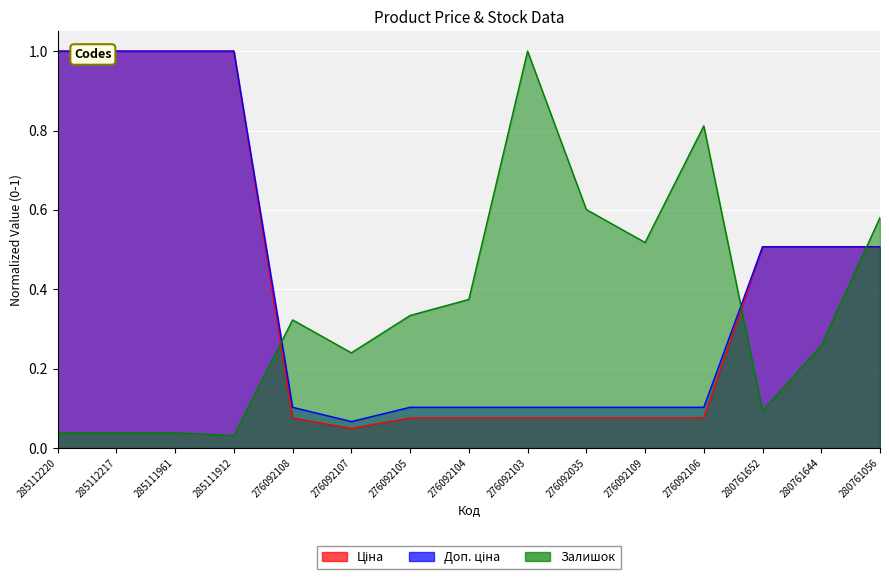

True or false: Ціна and Залишок intersect in this chart.

True